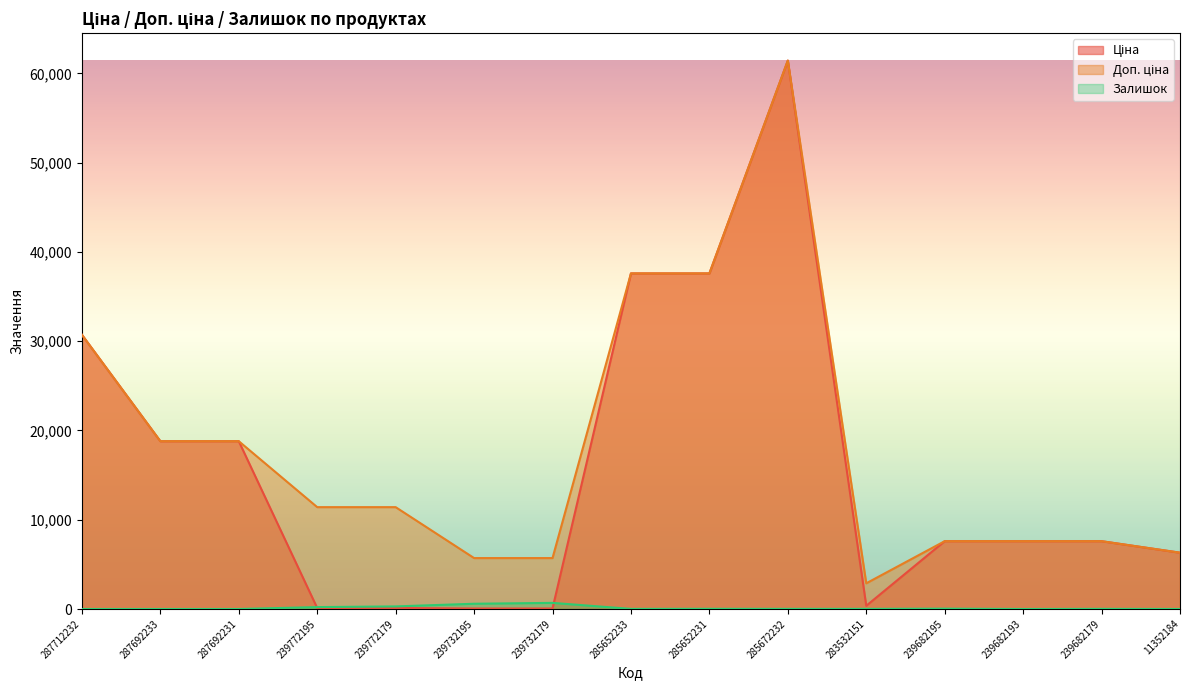

Reading right to left, list all the values displayed in this chart.

Ціна: 6308.8	7596.5	7596.5	7596.5	359.9	61434.3	37593.6	37593.6	57.0	57.0	114.1	114.1	18796.8	18796.8	30717.1
Доп. ціна: 6308.8	7596.5	7596.5	7596.5	2878.8	61434.3	37593.6	37593.6	5705.0	5705.0	11410.0	11410.0	18796.8	18796.8	30717.1
Залишок: 1.0	16.0	0.0	39.0	15.0	16.0	23.0	13.0	686.0	588.0	290.0	214.0	0.0	0.0	0.0